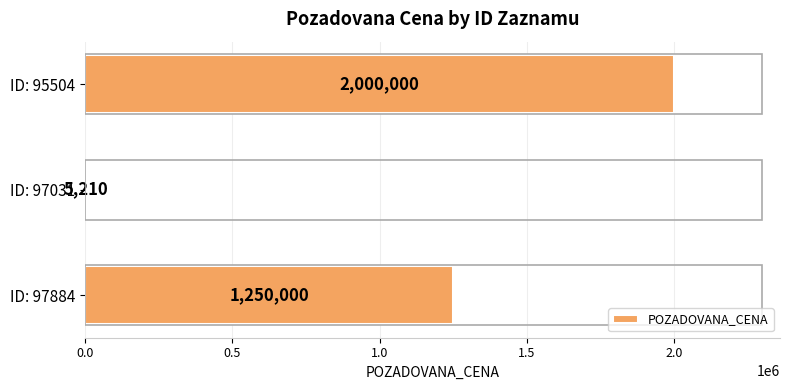

What is the sum of all values?

3255210